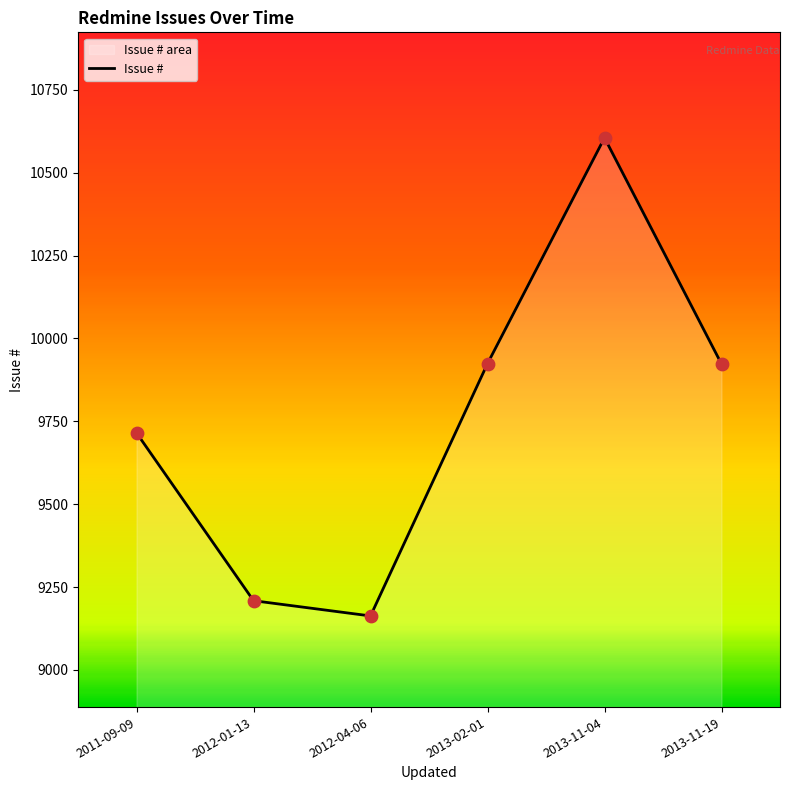

What is the ratio of the value at 2013-02-01 to the value at 2012-04-06?

1.1